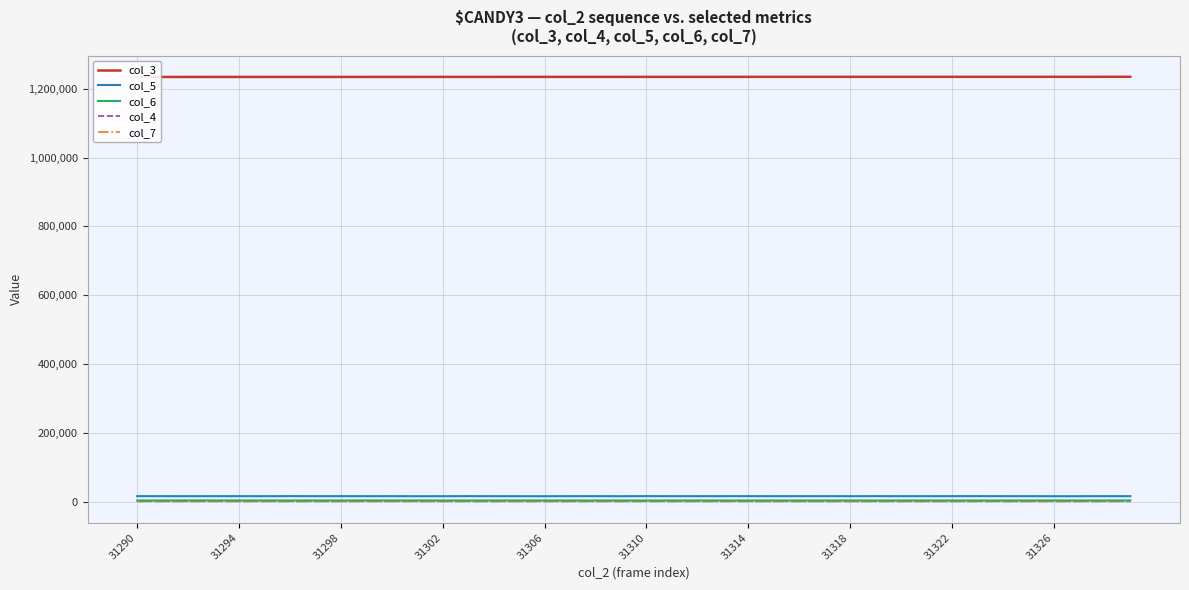

Where does the col_7 series first go above 57?

31290